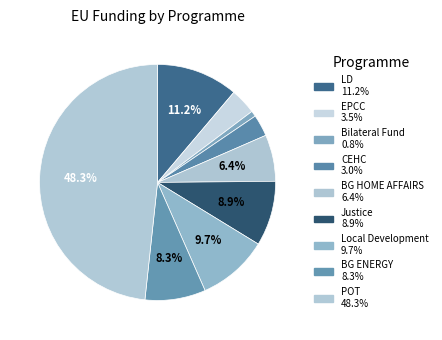

Does EPCC represent more than half of the total?

No